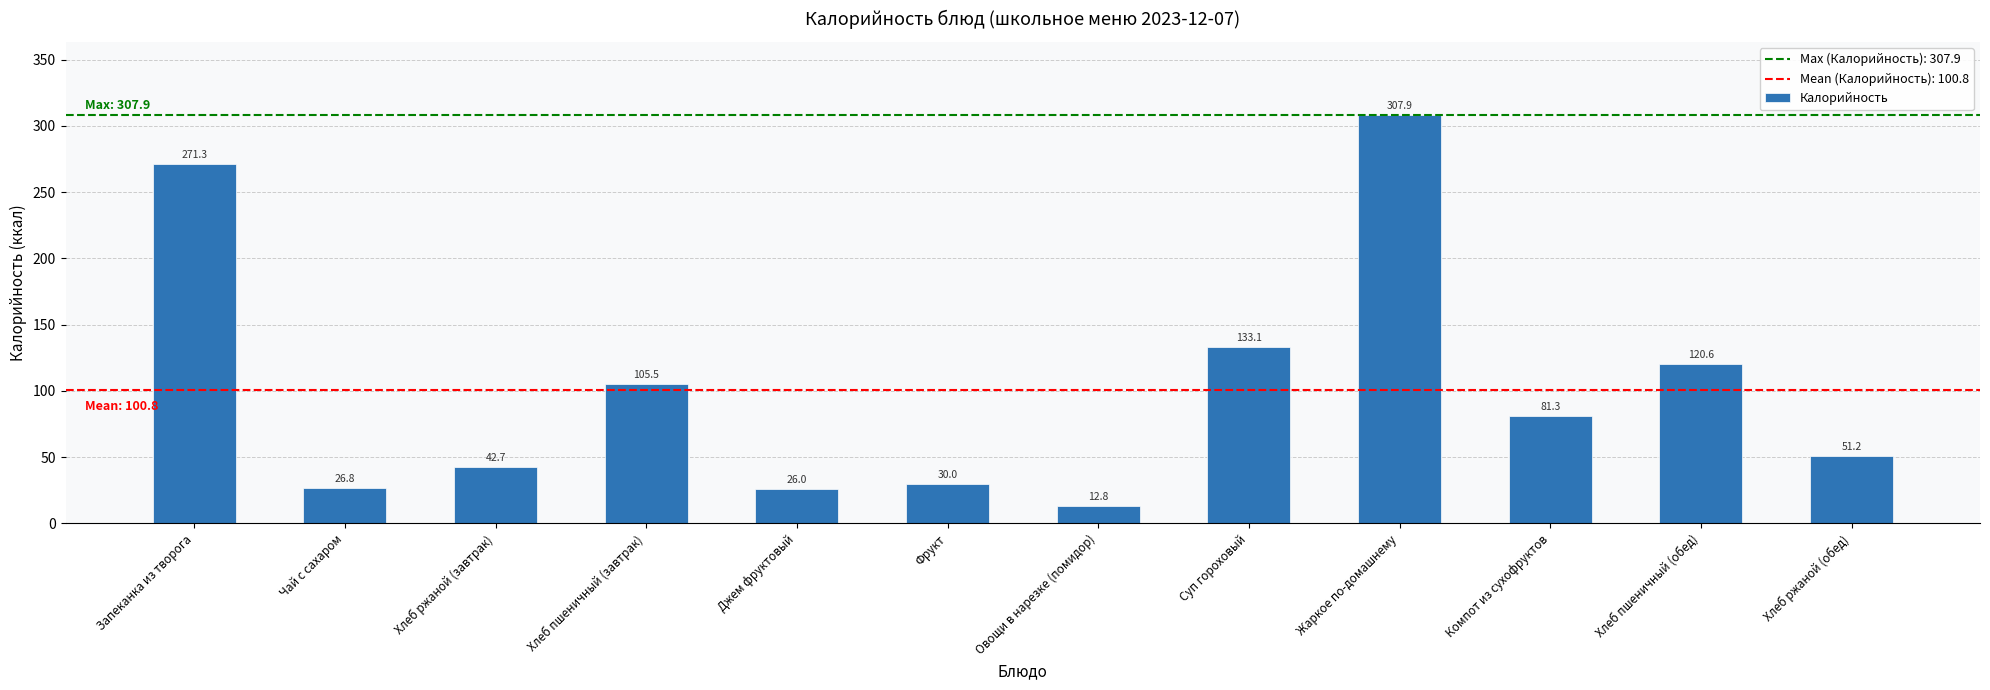

The chart shows a value of 26.0 at Джем фруктовый. True or false?

True